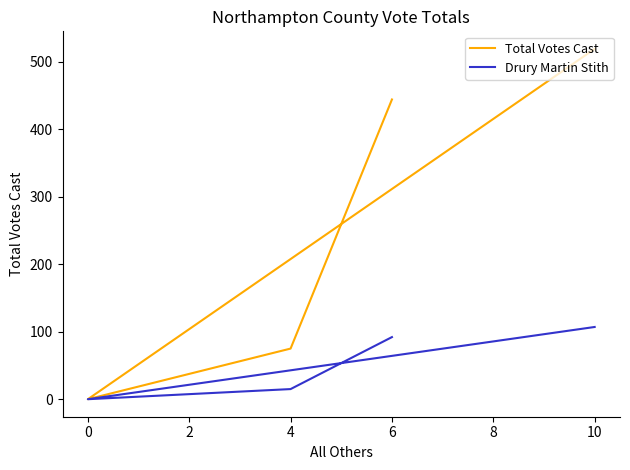

The Total Votes Cast series shows 695 at 10. True or false?

False